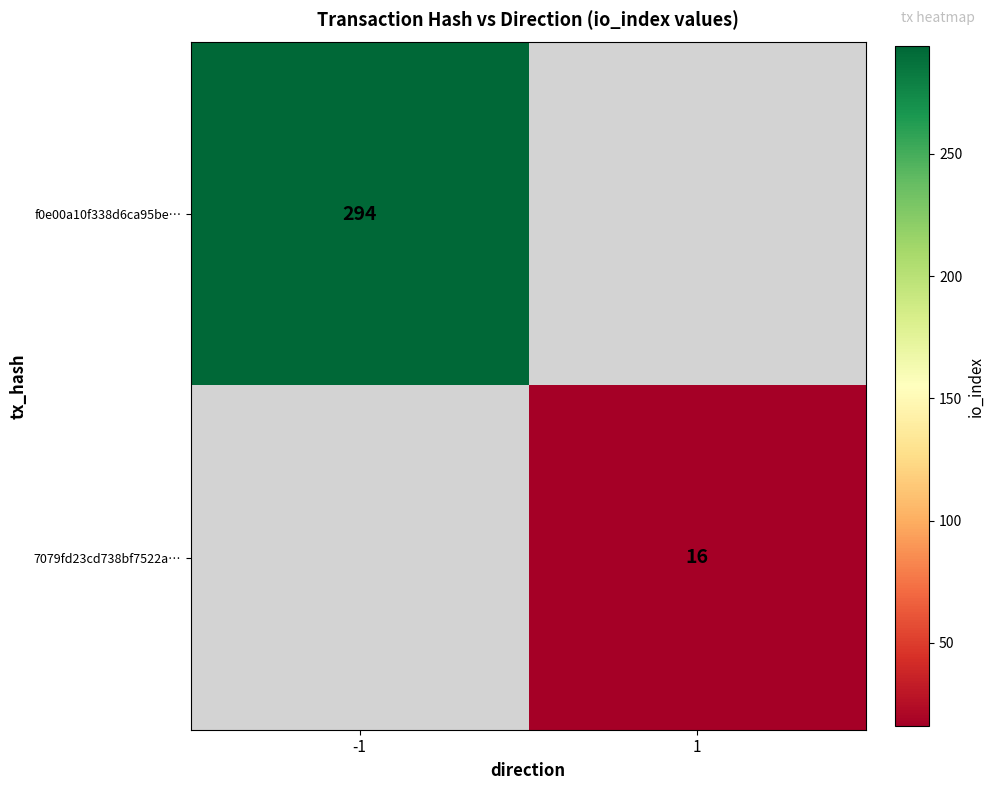

The 7079fd23cd738bf7522a… series shows 6 at 1. True or false?

False